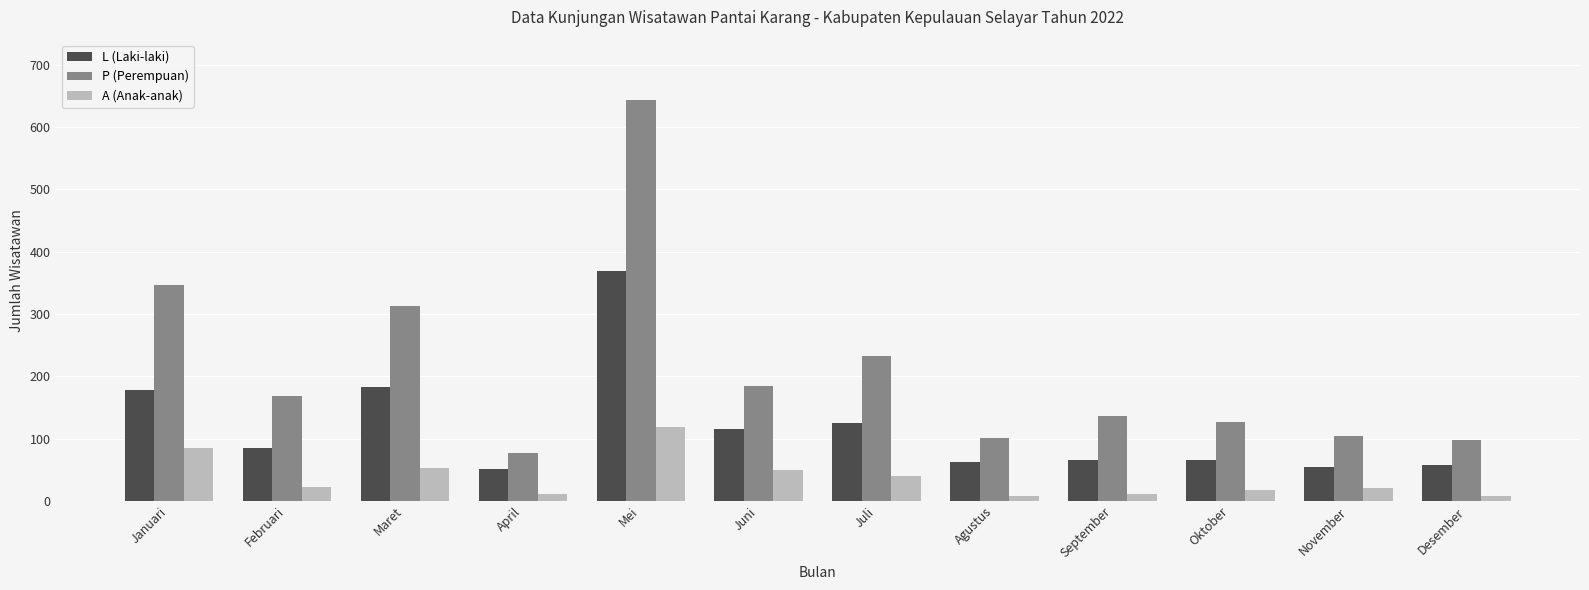

Does the chart contain stacked bars?

No